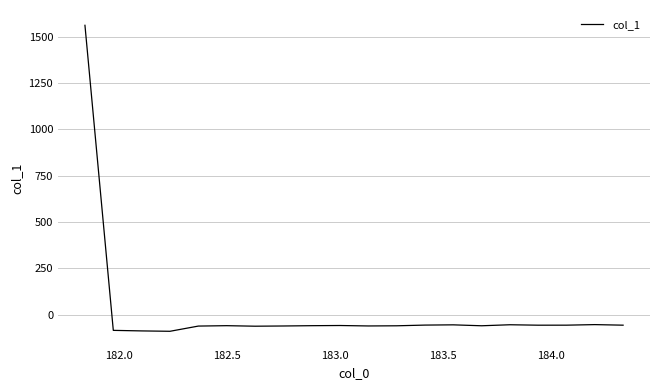

What is the minimum value shown in the chart?

-90.0